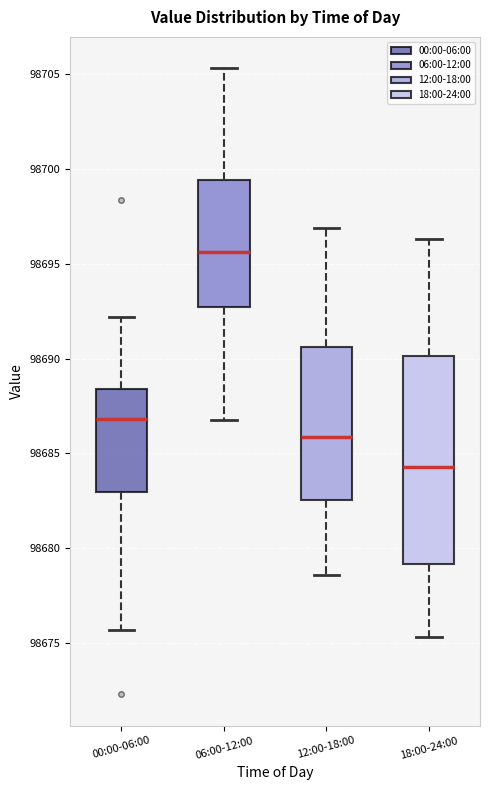

Which box's median line is the highest?

06:00-12:00